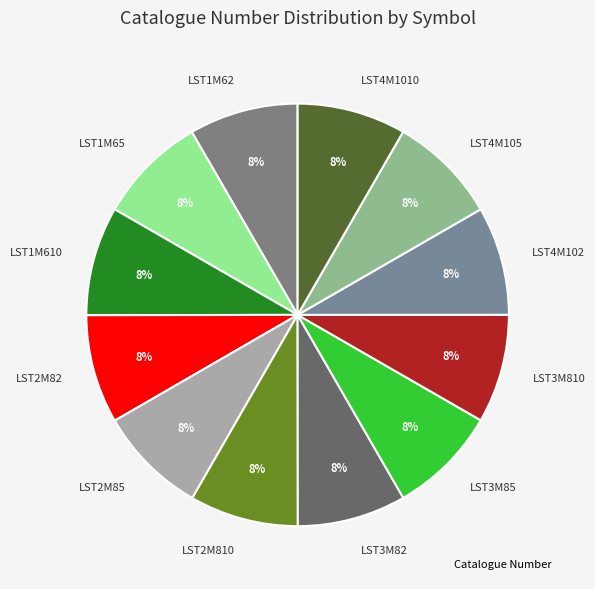

To the nearest percent, what is the combined percentage of LST3M810 and LST2M810?

17%